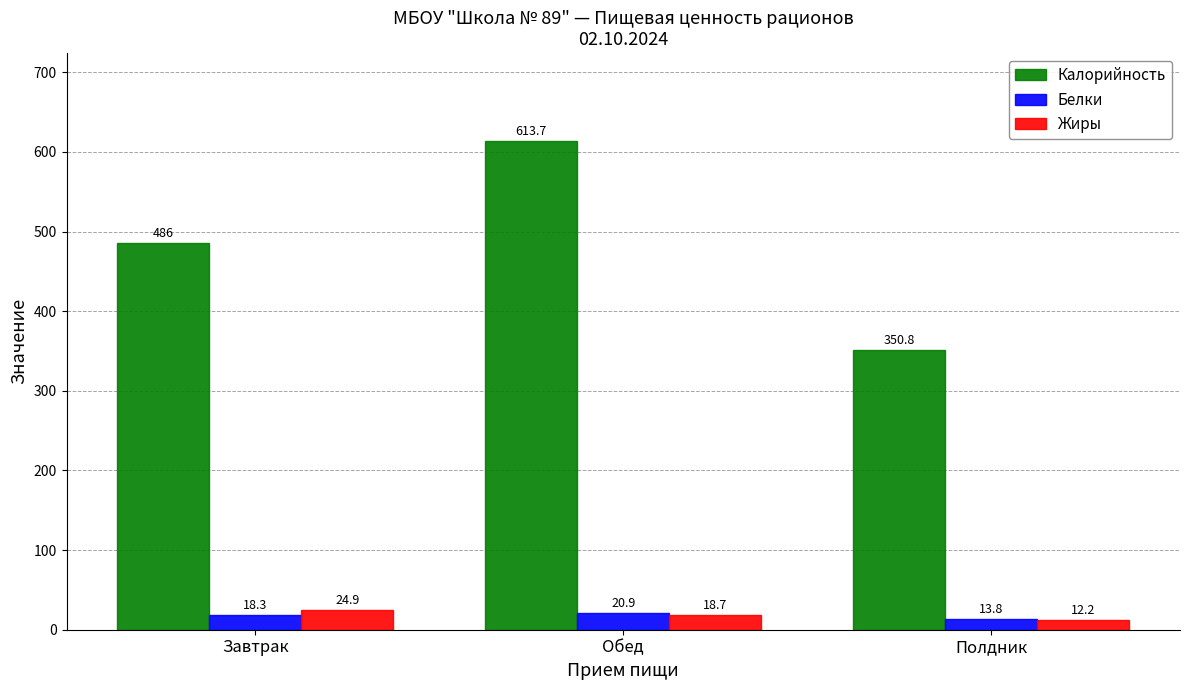

What is the maximum value for Калорийность?

613.7